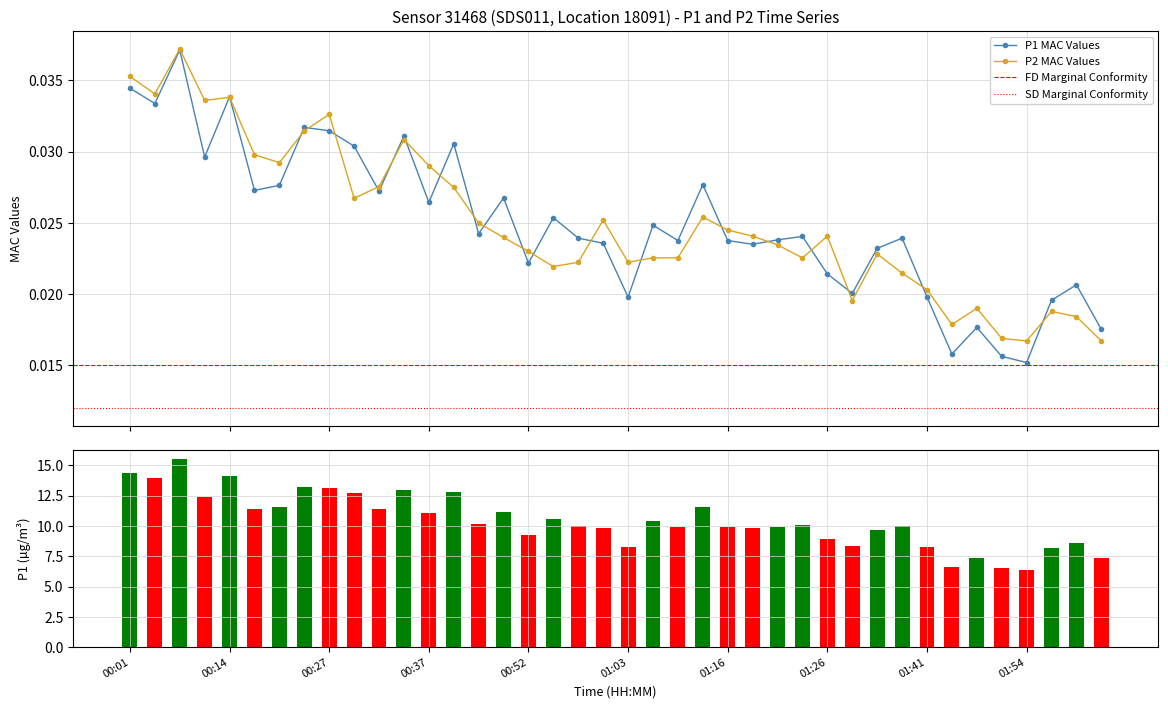

How many P1 MAC Values values are between 0 and 1?

40